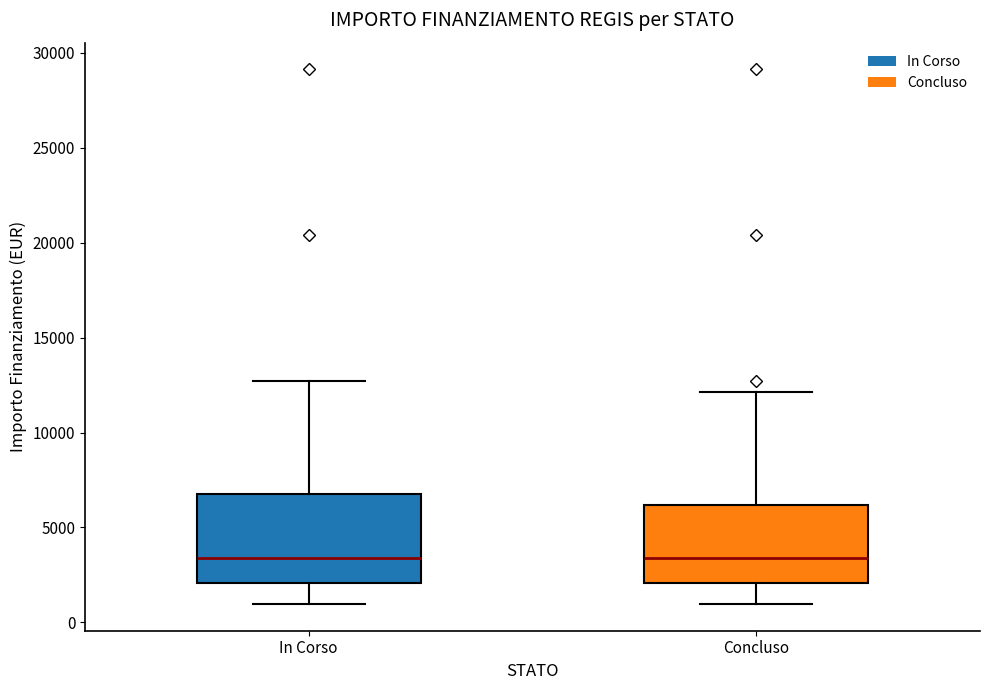

Where is the upper edge of the box for Concluso on the y-axis? The values are not printed on the chart, so give them approximately, as read against the axis.

6000